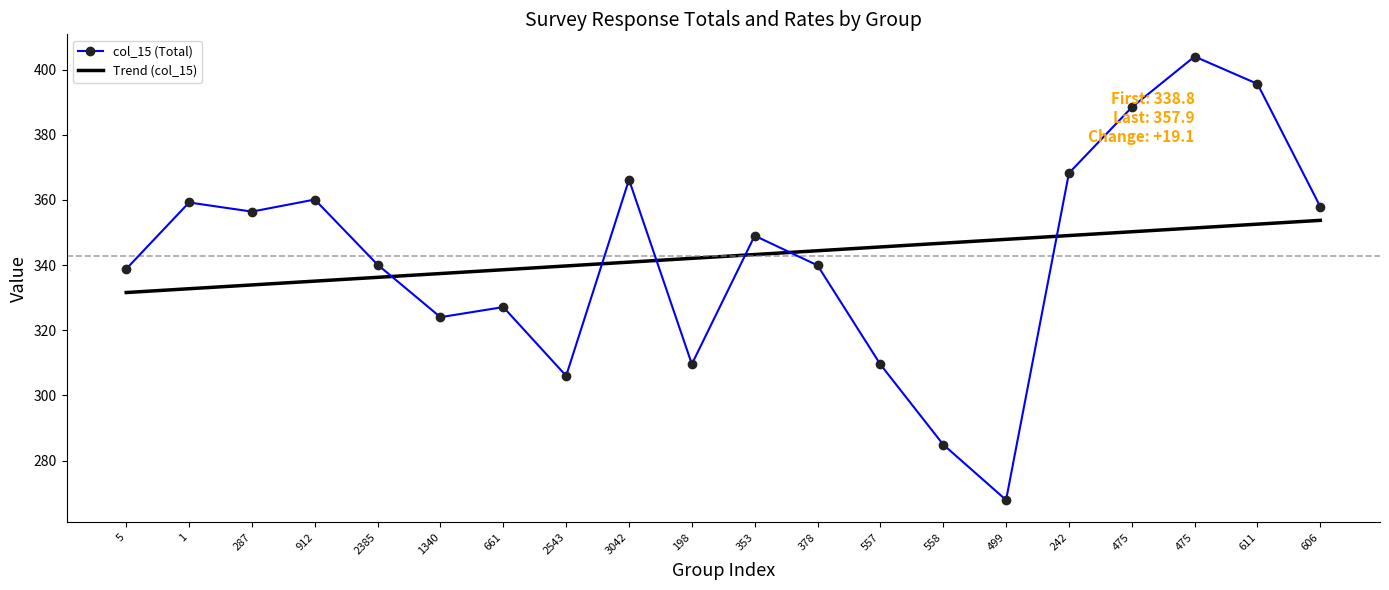

Reading right to left, transcribe all the data shown in this chart.

col_15 (Total): 357.9	395.6	404.0	388.4	368.2	267.9	284.9	309.5	339.9	349.0	309.6	366.2	306.0	327.1	324.0	340.1	360.1	356.4	359.2	338.8
Trend (col_15): 353.7	352.5	351.4	350.2	349.1	347.9	346.7	345.6	344.4	343.2	342.1	340.9	339.7	338.6	337.4	336.2	335.1	333.9	332.7	331.6